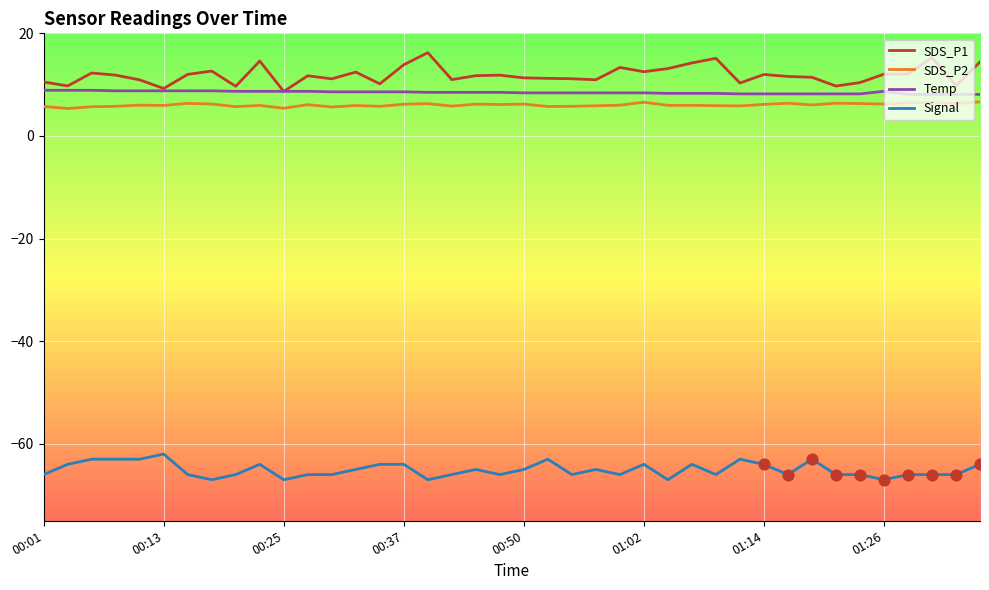

Which series has the largest total across all categories?

SDS_P1